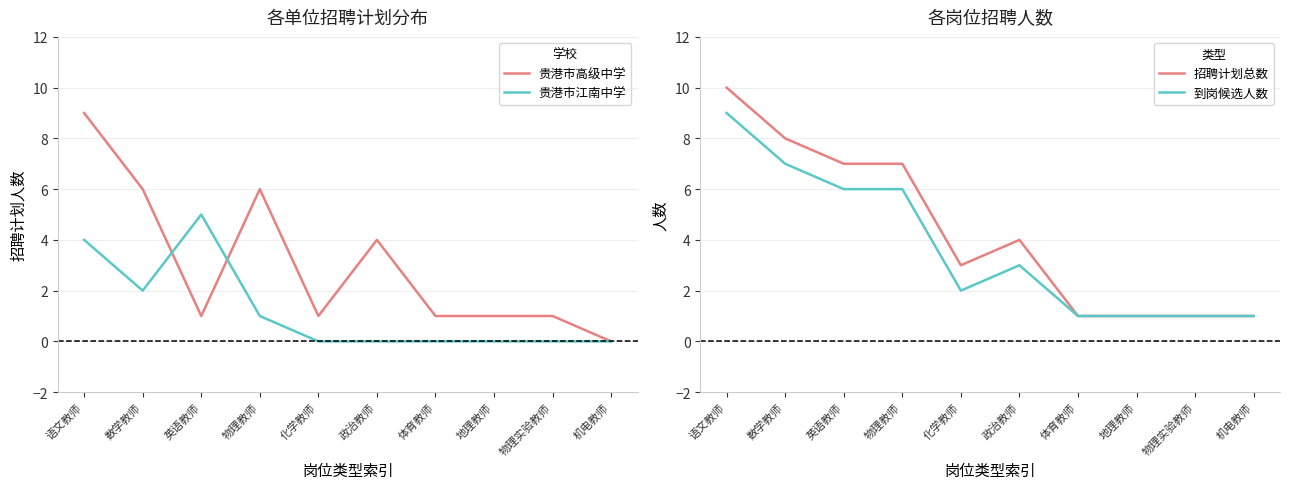

Reading left to right, list all the values displayed in this chart.

贵港市高级中学: 语文教师=9	数学教师=6	英语教师=1	物理教师=6	化学教师=1	政治教师=4	体育教师=1	地理教师=1	物理实验教师=1	机电教师=0
贵港市江南中学: 语文教师=4	数学教师=2	英语教师=5	物理教师=1	化学教师=0	政治教师=0	体育教师=0	地理教师=0	物理实验教师=0	机电教师=0
招聘计划总数: 语文教师=10	数学教师=8	英语教师=7	物理教师=7	化学教师=3	政治教师=4	体育教师=1	地理教师=1	物理实验教师=1	机电教师=1
到岗候选人数: 语文教师=9	数学教师=7	英语教师=6	物理教师=6	化学教师=2	政治教师=3	体育教师=1	地理教师=1	物理实验教师=1	机电教师=1